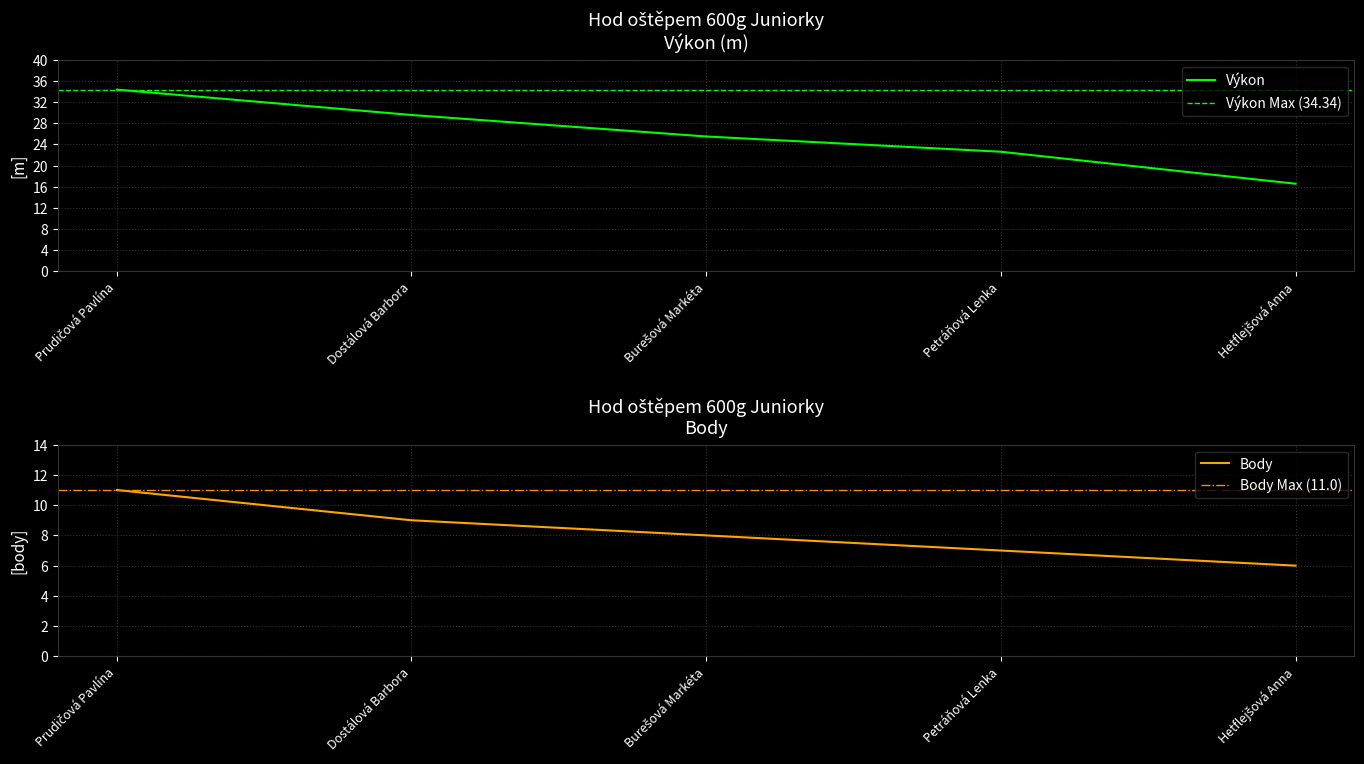

Which label corresponds to the largest value in the chart?

Prudičová Pavlína